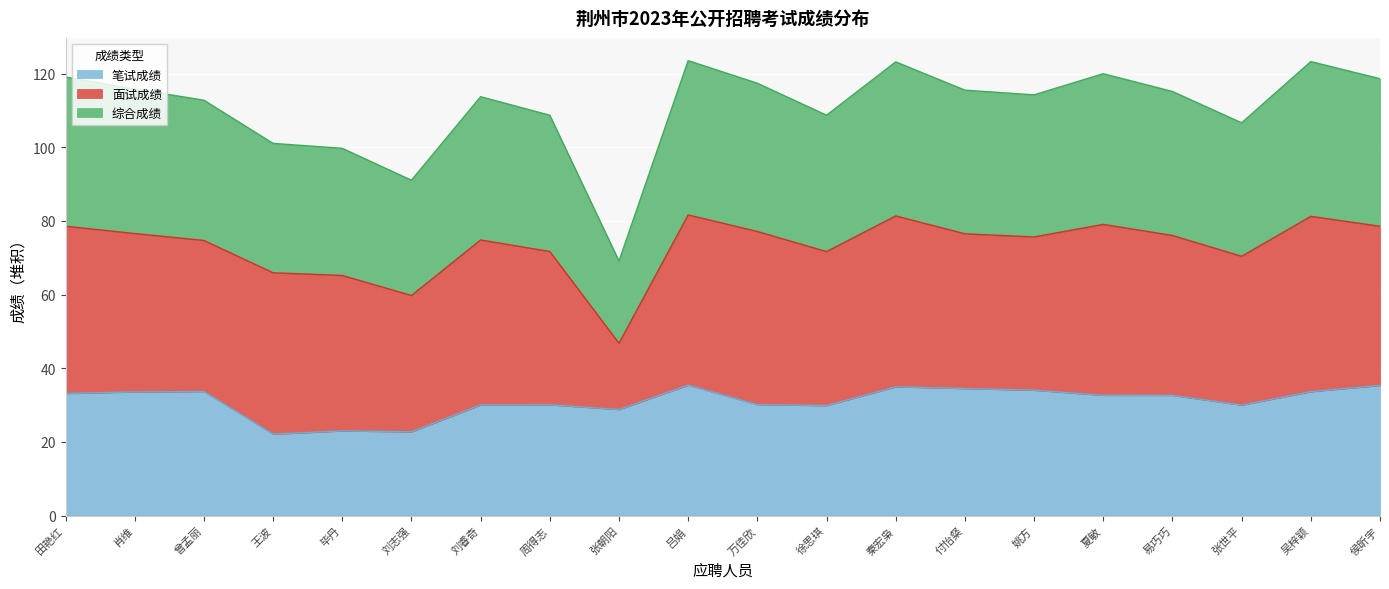

At which label is 综合成绩 closest to 96?

毕丹